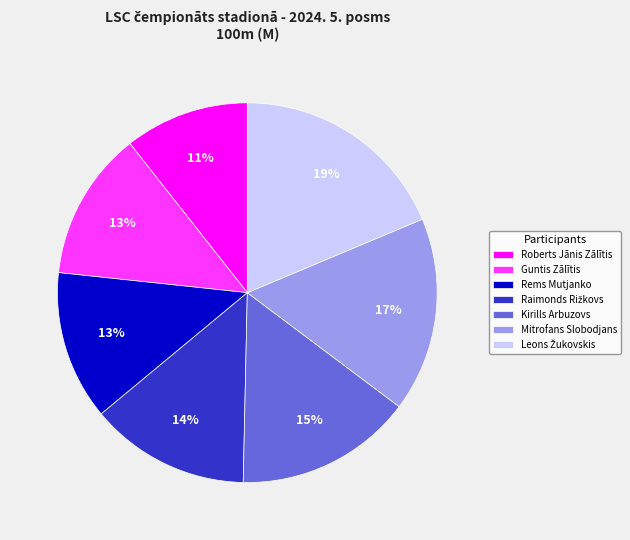

Is it true that Guntis Zālītis is 1% of the pie?

False